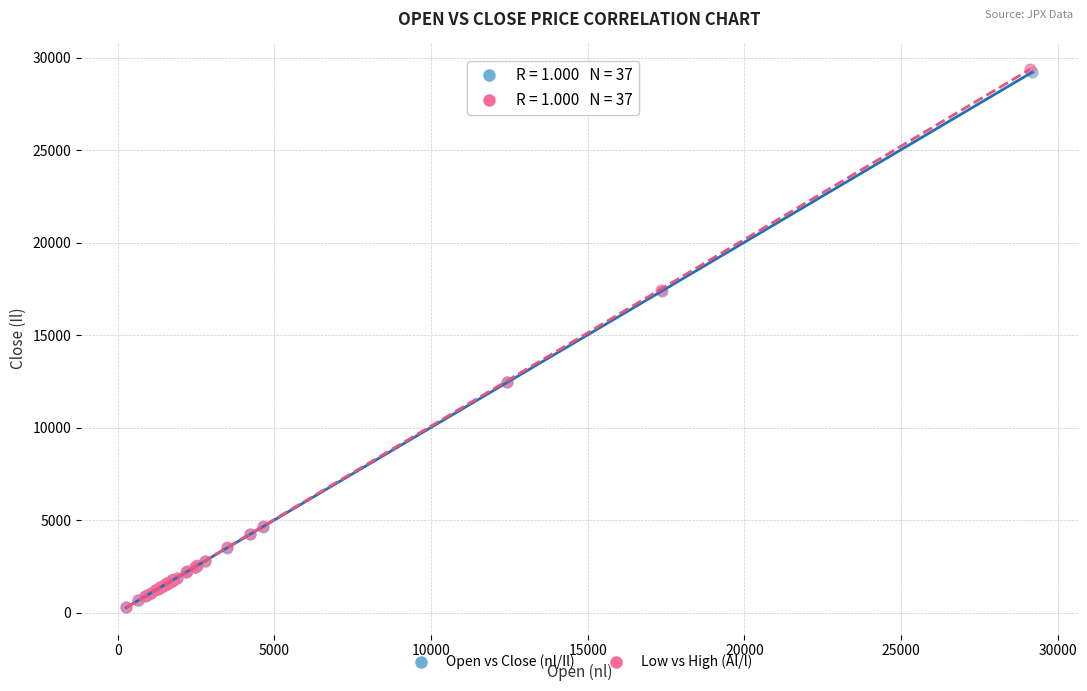

What are all the series names shown in the legend?

Open vs Close (nl/Il), Low vs High (Al/l)